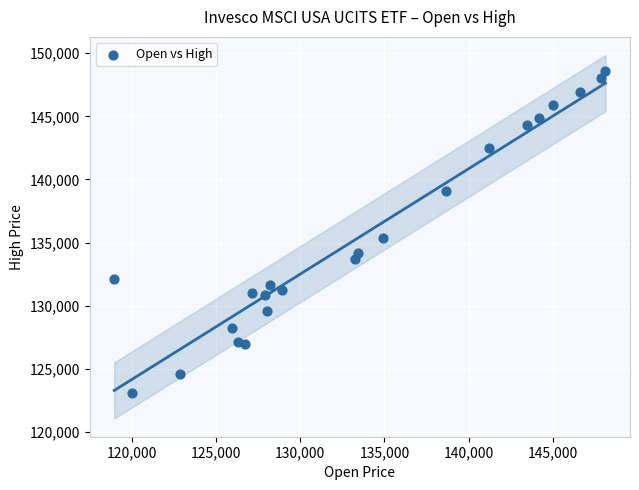

What Y value in the scatter plot is closest to 135838?

135373